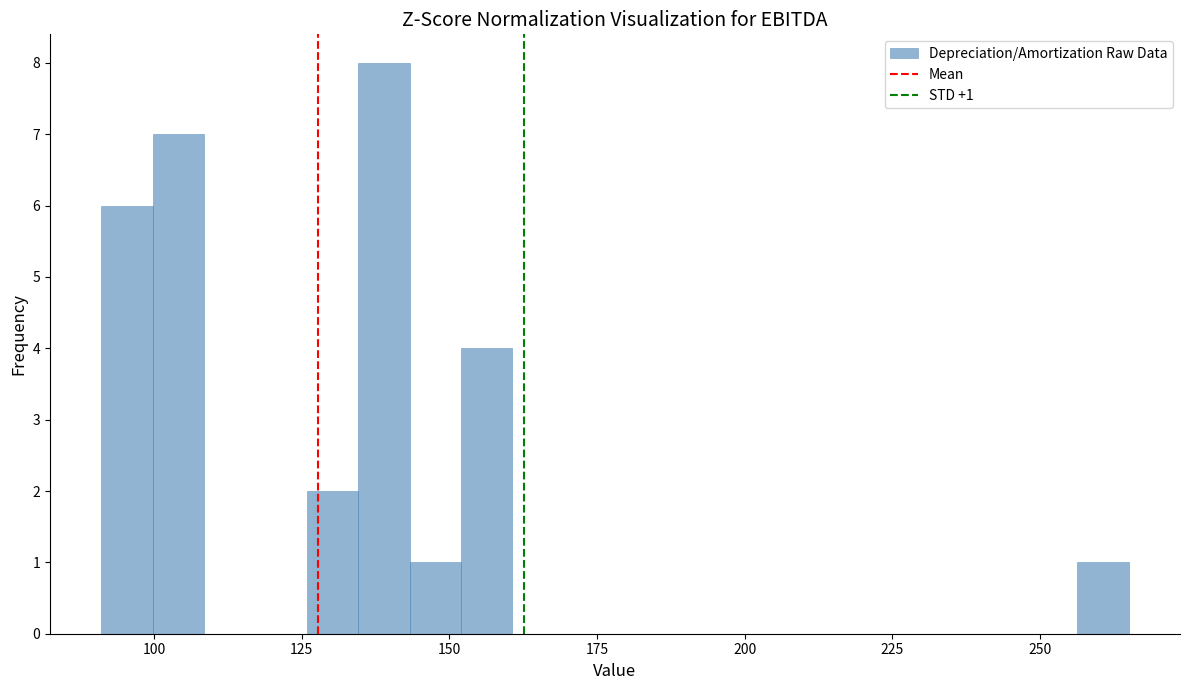

Around what value on the x-axis is the tallest bar? Give the approximate position of its centre, as read against the axis.

140